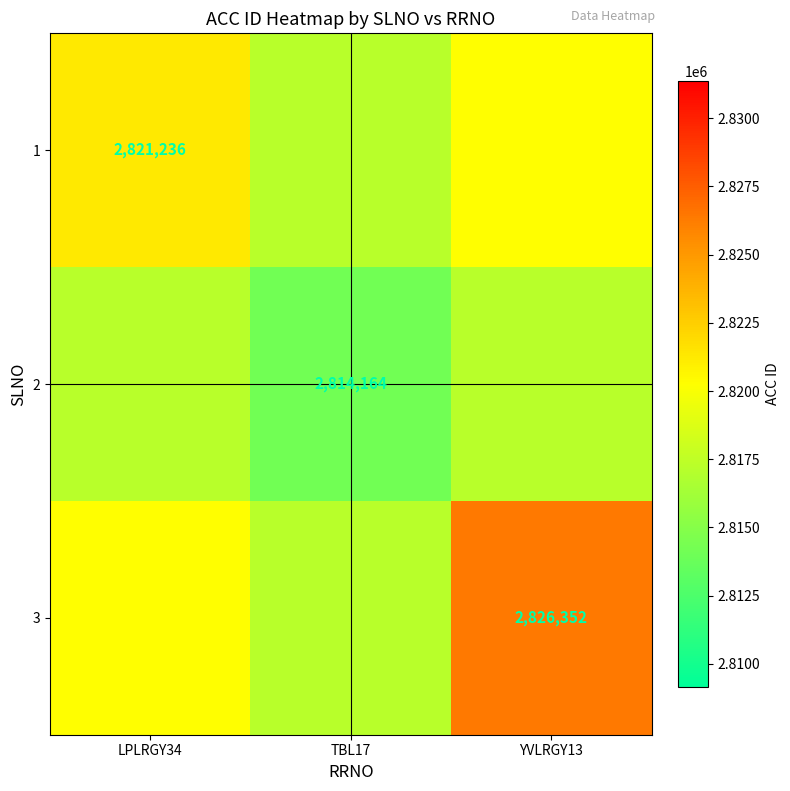

True or false: 2 has a value of 2814164 at TBL17.

True